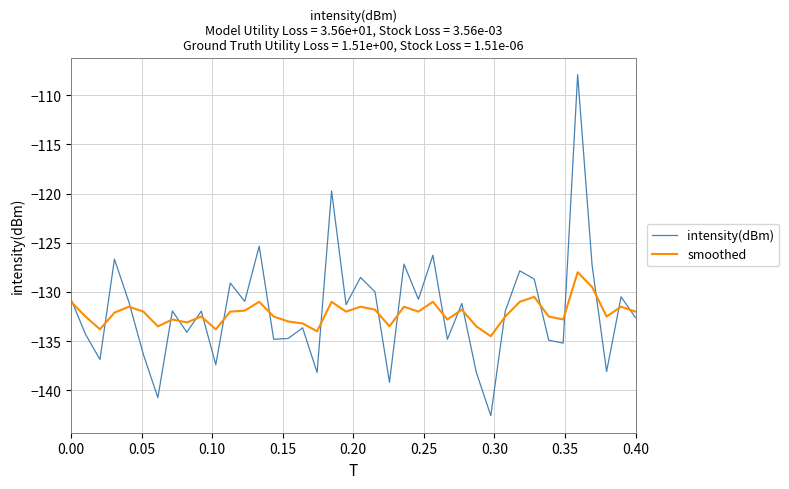

What is the lowest value of the smoothed series?

-134.5